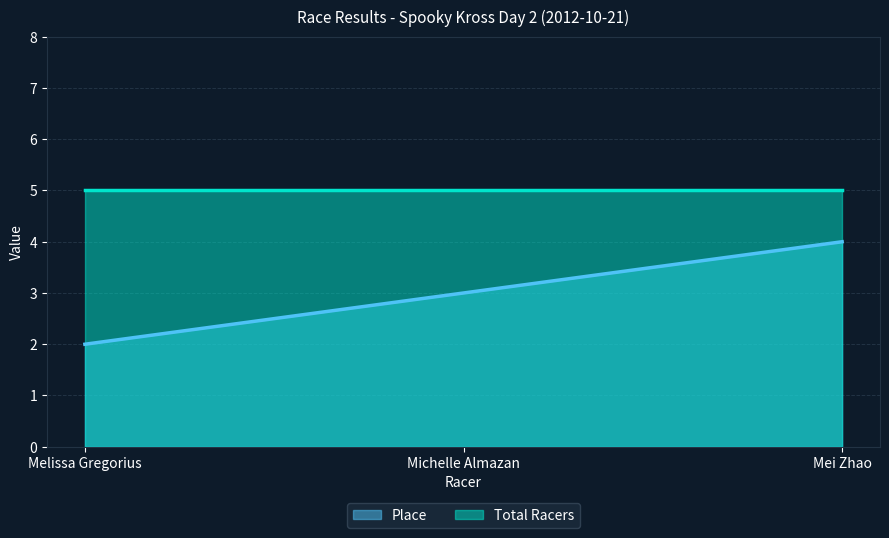

Is it true that the value at Melissa Gregorius is 1?

False